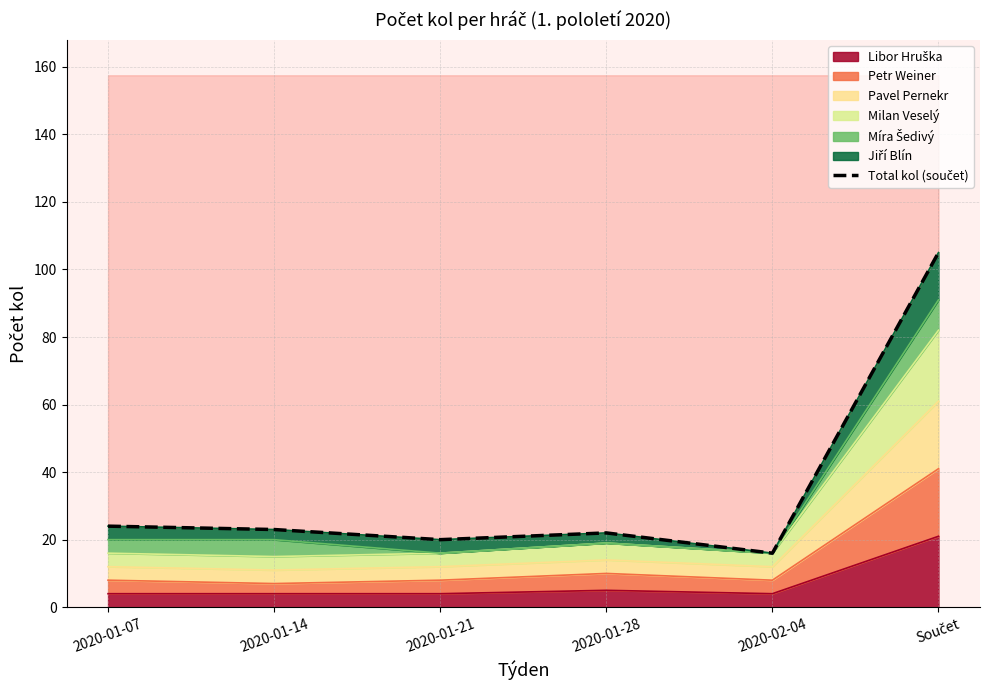

Rank the categories by value from highest to lowest.

Součet, 2020-01-07, 2020-01-14, 2020-01-28, 2020-01-21, 2020-02-04